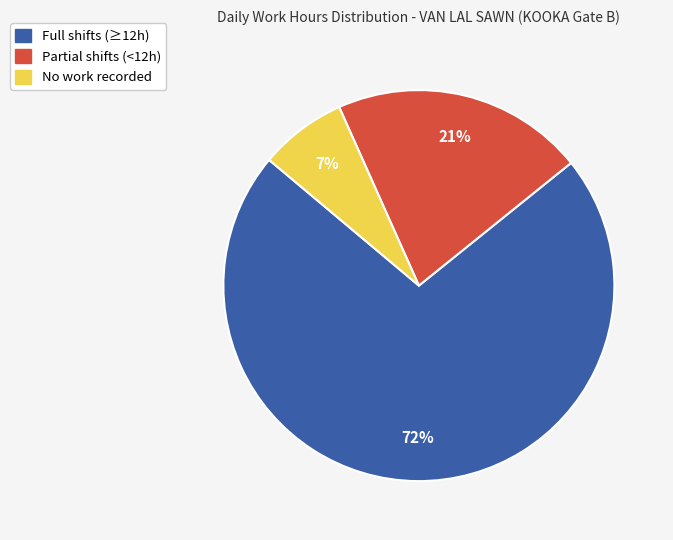

Is there any slice that represents more than half of the pie?

Yes